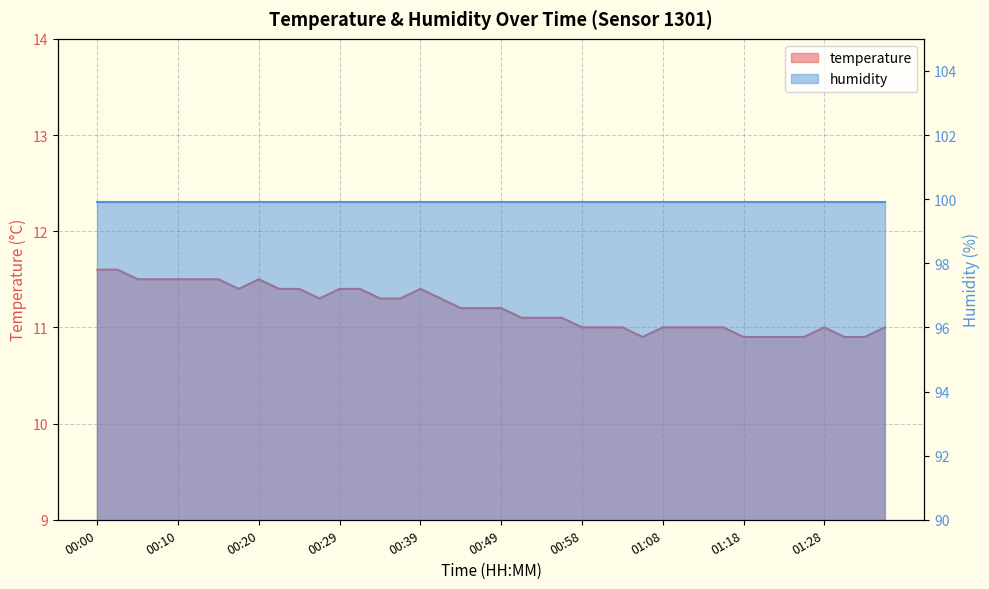

What is the difference between the maximum and minimum values?

0.7